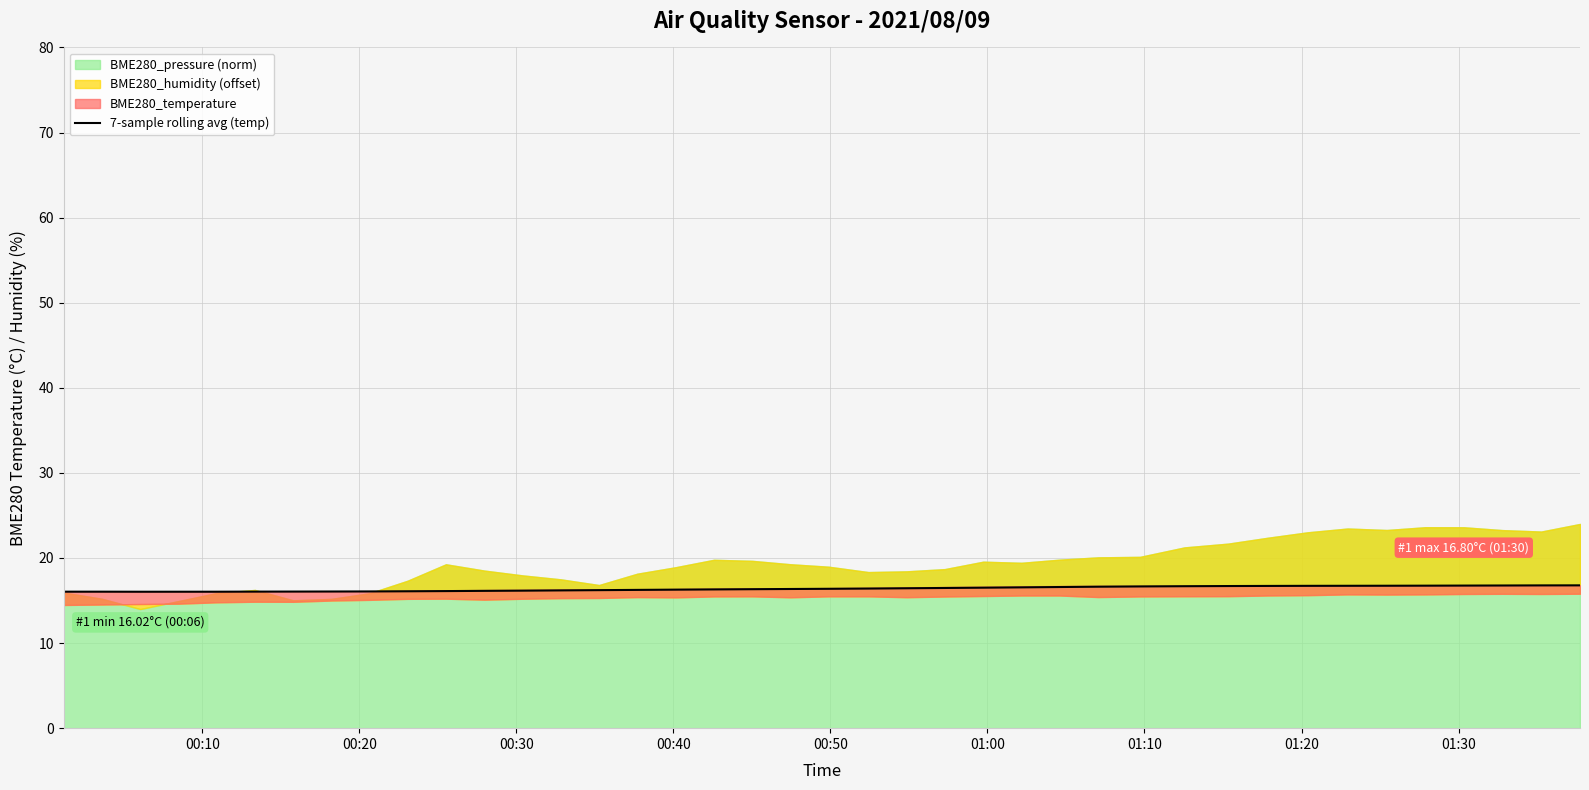

What is the lowest value of the 7-sample rolling avg (temp) series?

16.0